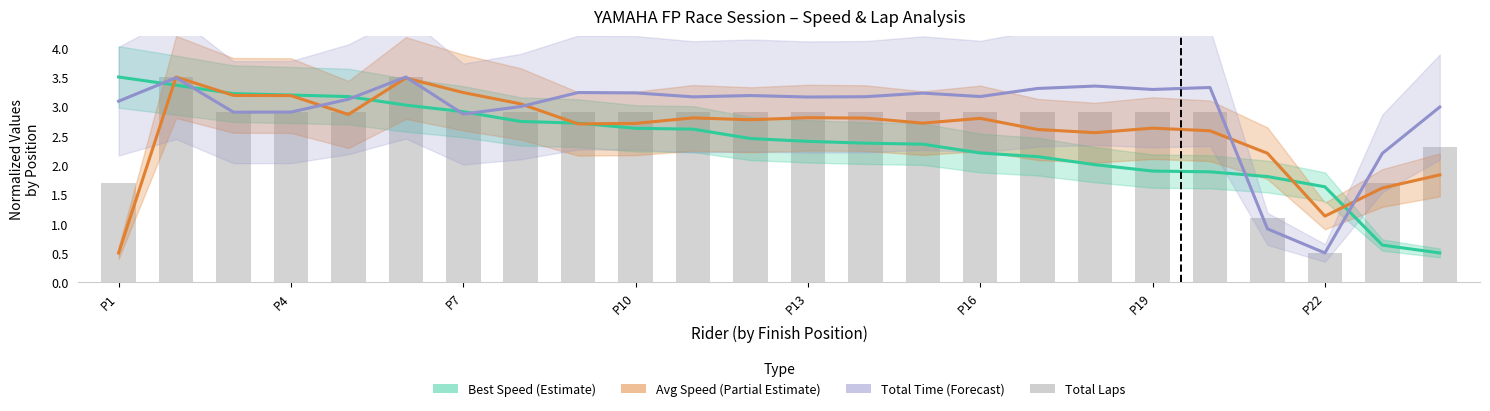

At which label does Total Time (Forecast) first exceed 3?

P1